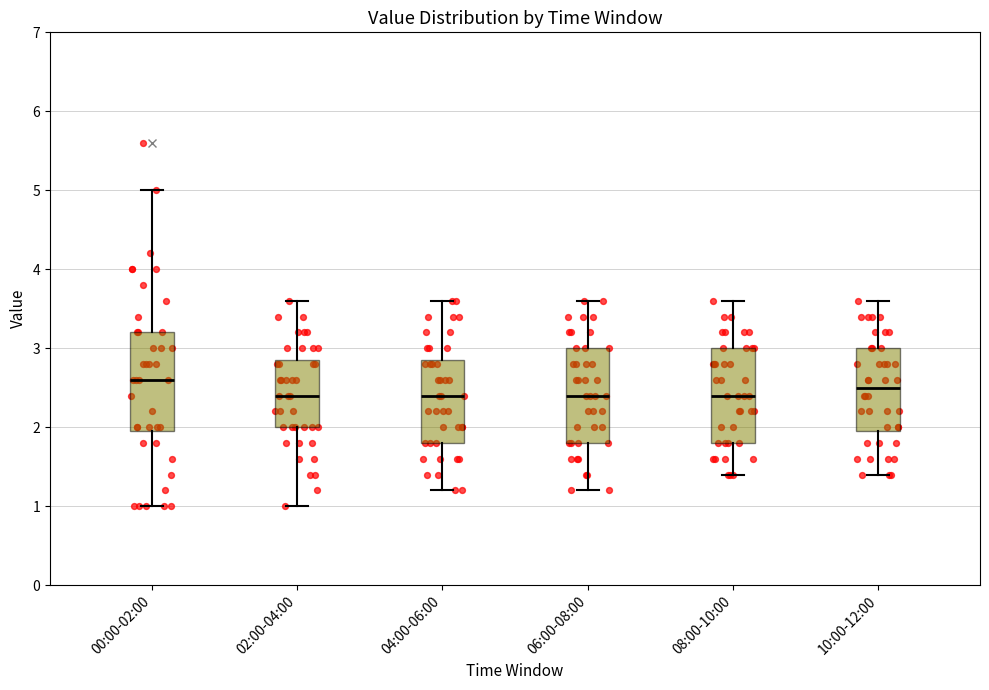

Reading left to right, read every box against the y-axis: the position of its median line, the range the box covers, and the ends of its whiskers. The values are not printed on the chart, so give them approximately, as read against the axis.

00:00-02:00: median 2.6, box 2.0 to 3.2, whiskers 1.0 to 5.0
02:00-04:00: median 2.4, box 2.0 to 2.9, whiskers 1.0 to 3.6
04:00-06:00: median 2.4, box 1.8 to 2.9, whiskers 1.2 to 3.6
06:00-08:00: median 2.4, box 1.8 to 3.0, whiskers 1.2 to 3.6
08:00-10:00: median 2.4, box 1.8 to 3.0, whiskers 1.4 to 3.6
10:00-12:00: median 2.5, box 2.0 to 3.0, whiskers 1.4 to 3.6